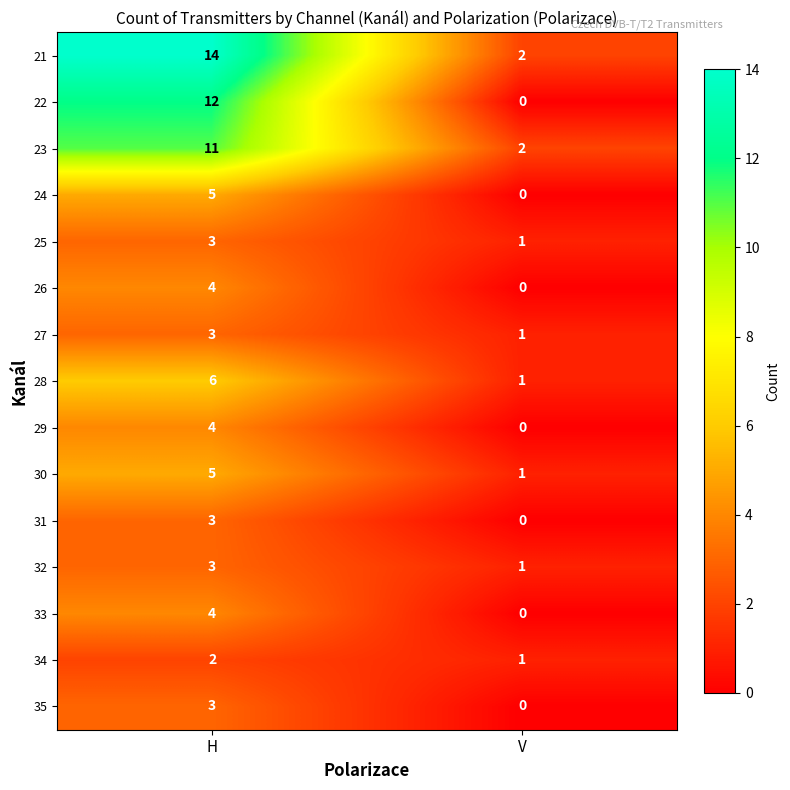

What is the sum of the 33 values at V and H?

4